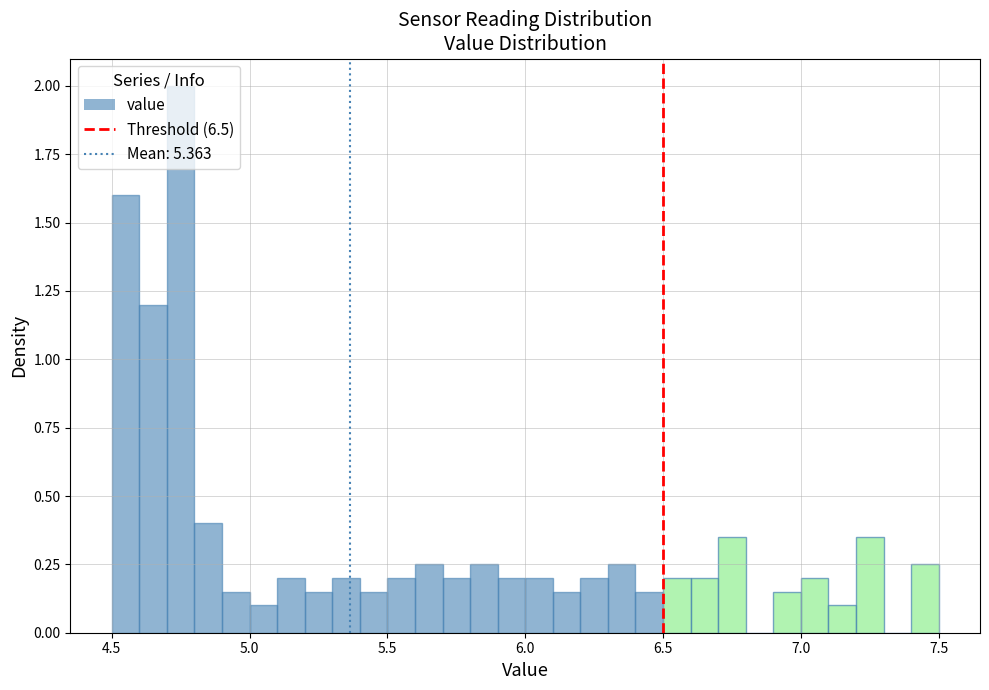

Around what value on the x-axis is the tallest bar? Give the approximate position of its centre, as read against the axis.

4.75